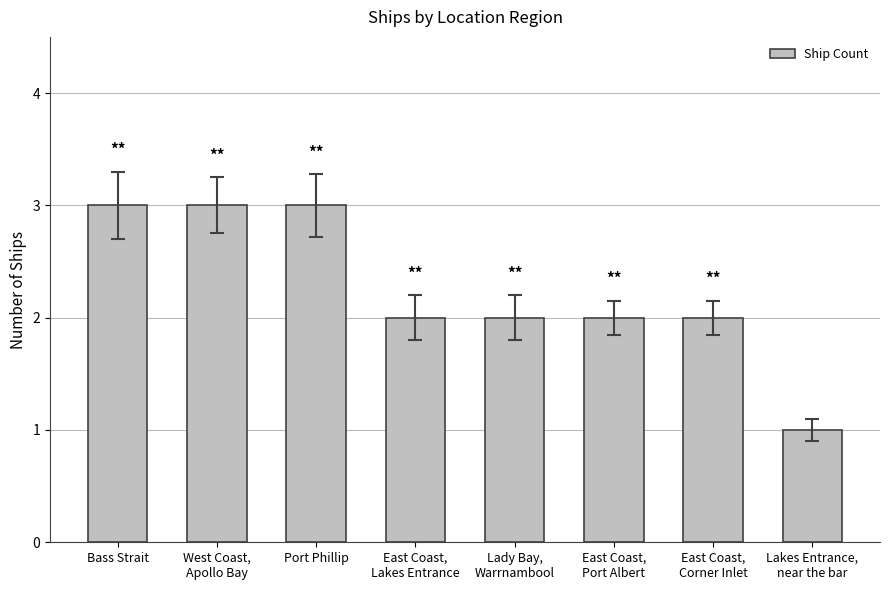

What is the maximum value shown in the chart?

3